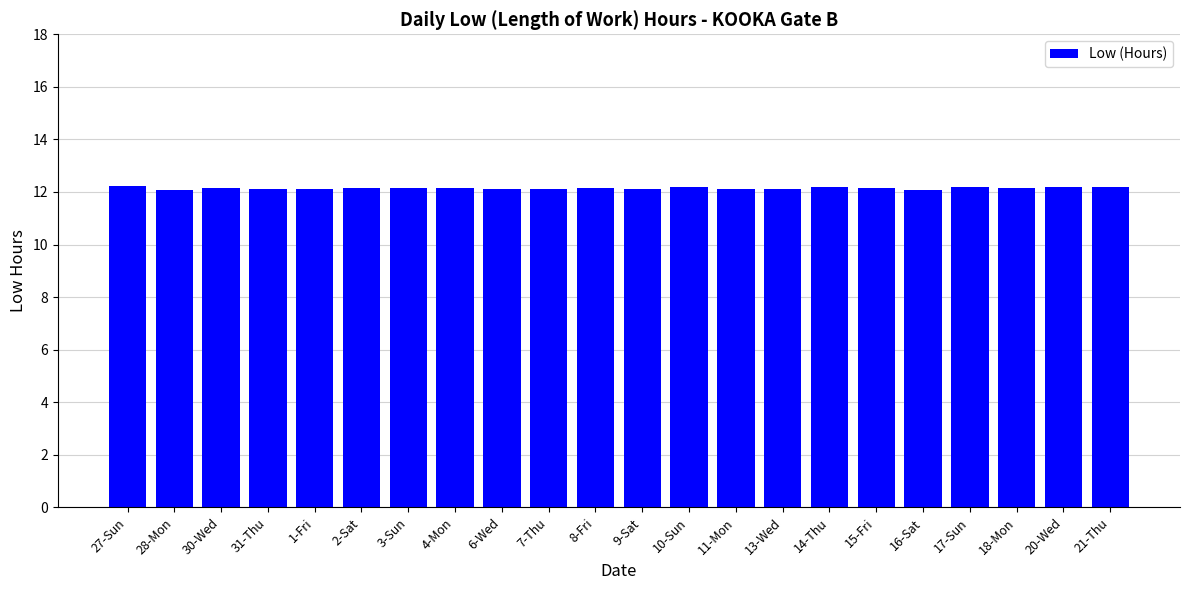

What is the maximum value shown in the chart?

12.2